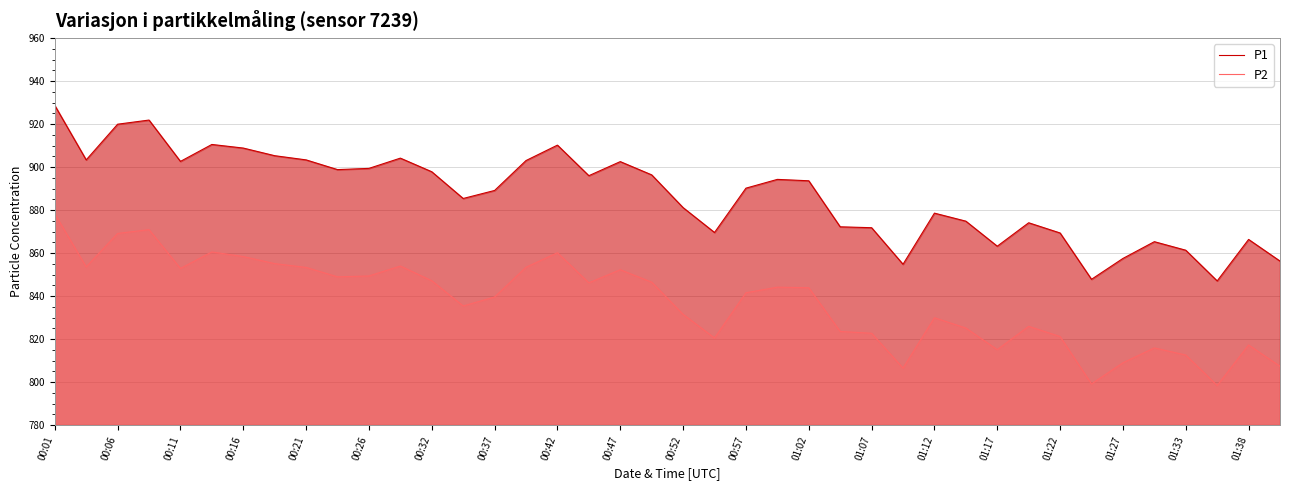

Which category has the highest value across all series?

00:01